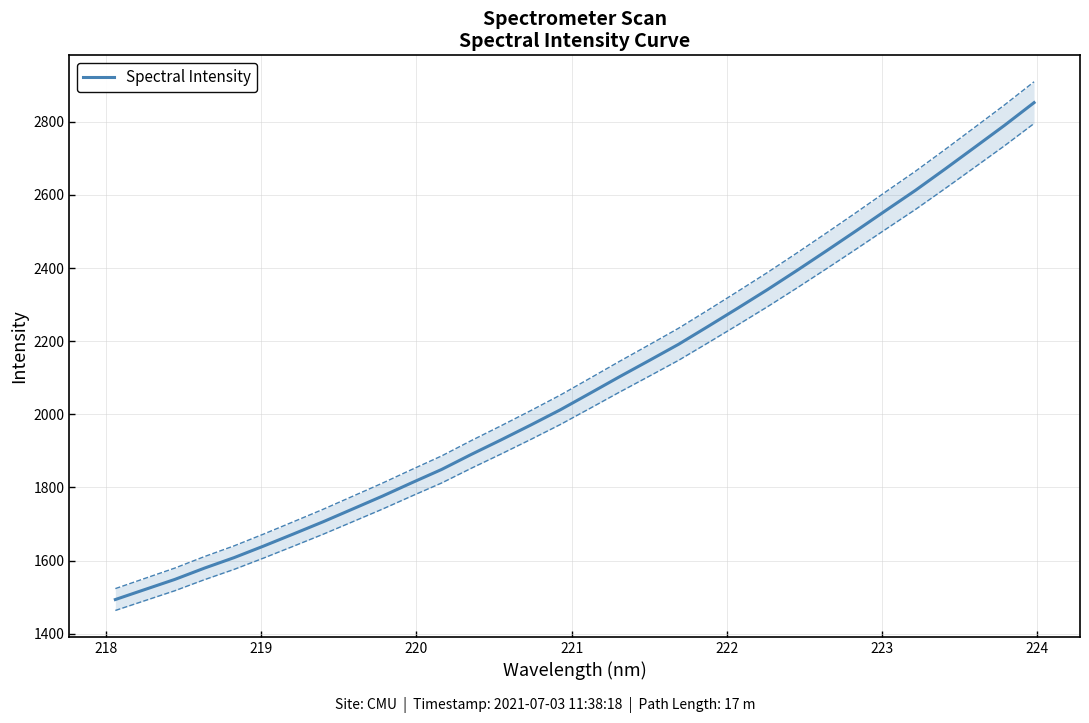

Is it true that the value at 222 is 504.2?

False